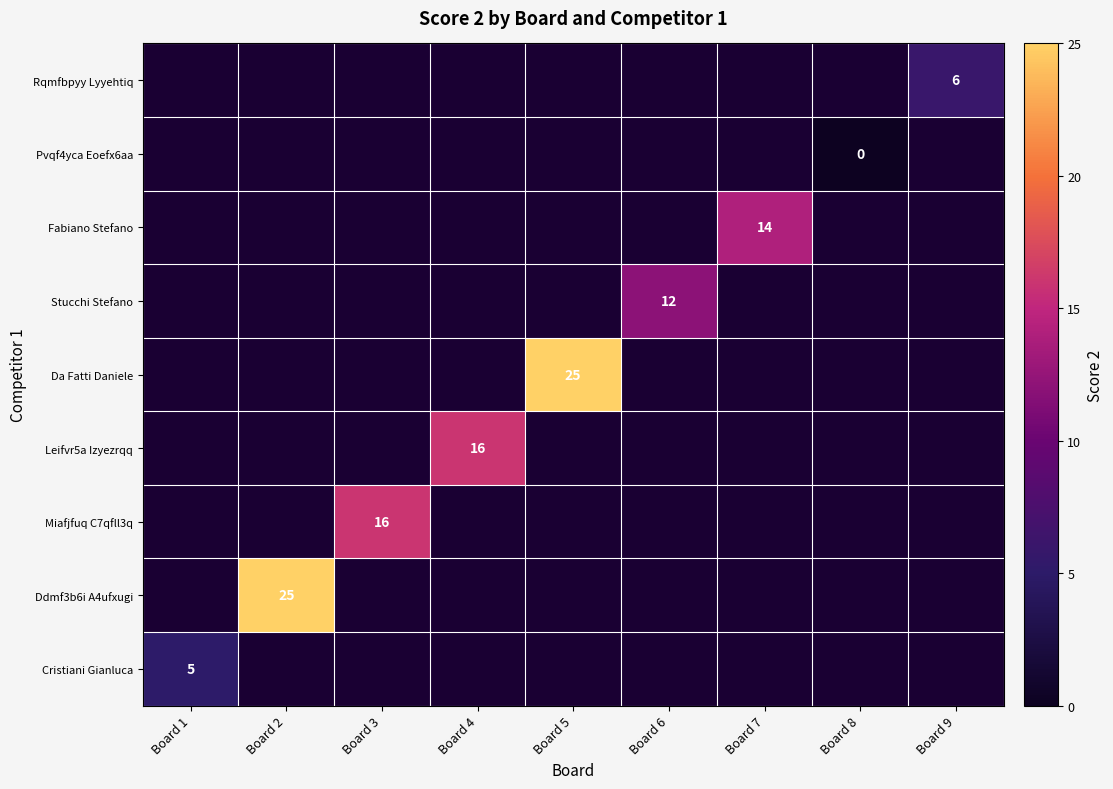

What is the lowest value of the Cristiani Gianluca series?

5.0